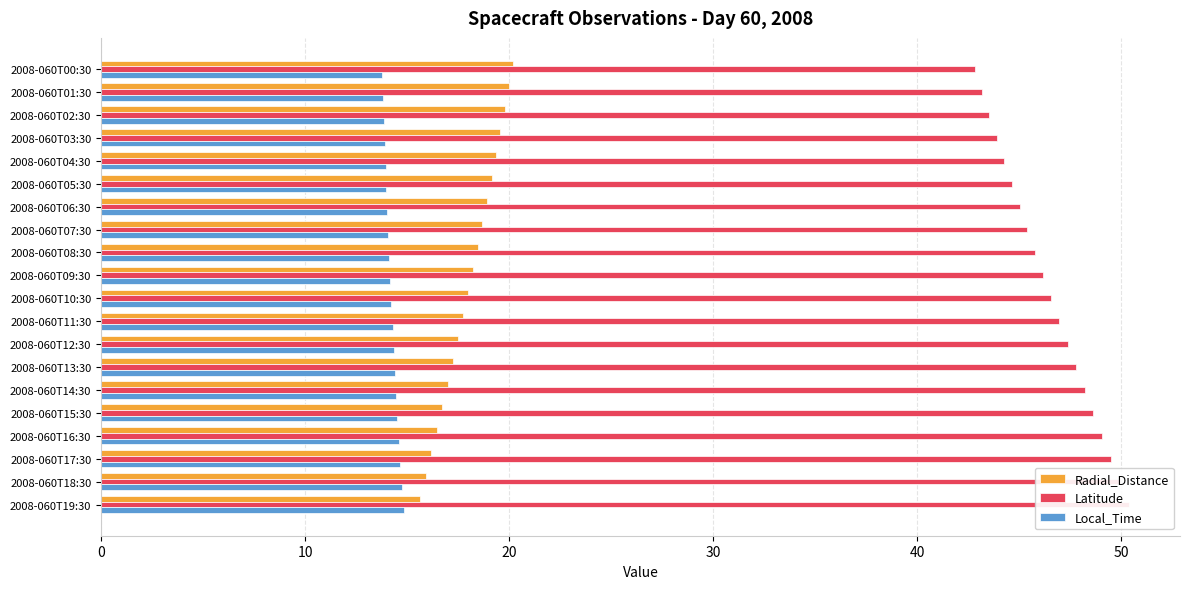

Reading left to right, what are all the values shown in this chart?

Radial_Distance: 20.2	20.0	19.8	19.6	19.4	19.1	18.9	18.7	18.5	18.2	18.0	17.7	17.5	17.2	17.0	16.7	16.4	16.2	15.9	15.6
Latitude: 42.8	43.2	43.5	43.9	44.3	44.6	45.0	45.4	45.8	46.2	46.6	47.0	47.4	47.8	48.2	48.6	49.1	49.5	49.9	50.4
Local_Time: 13.8	13.8	13.9	13.9	13.9	14.0	14.0	14.1	14.1	14.2	14.2	14.3	14.3	14.4	14.5	14.5	14.6	14.7	14.7	14.8